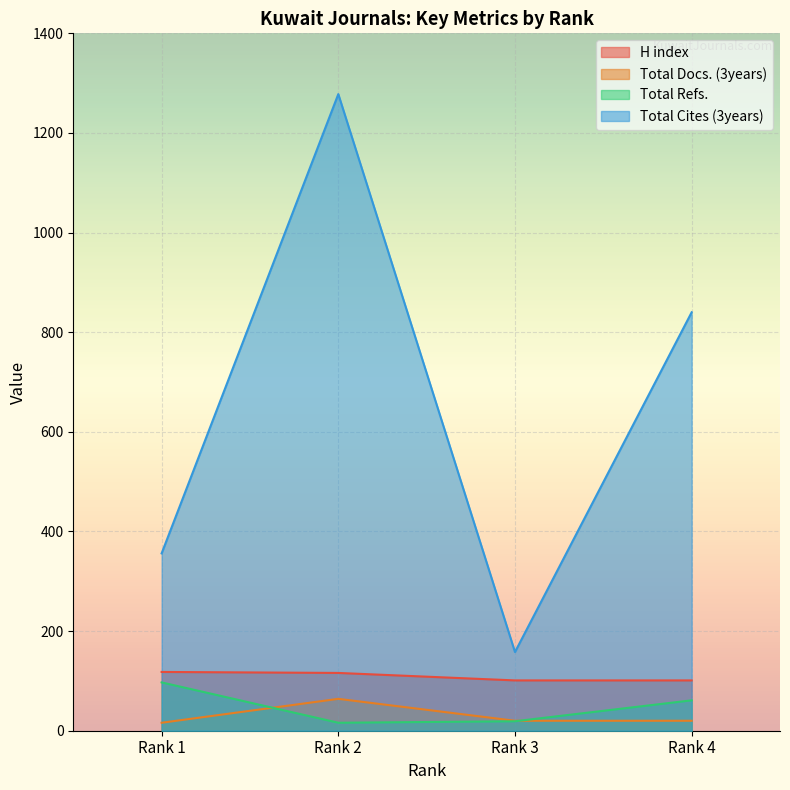

True or false: H index and Total Refs. intersect in this chart.

False